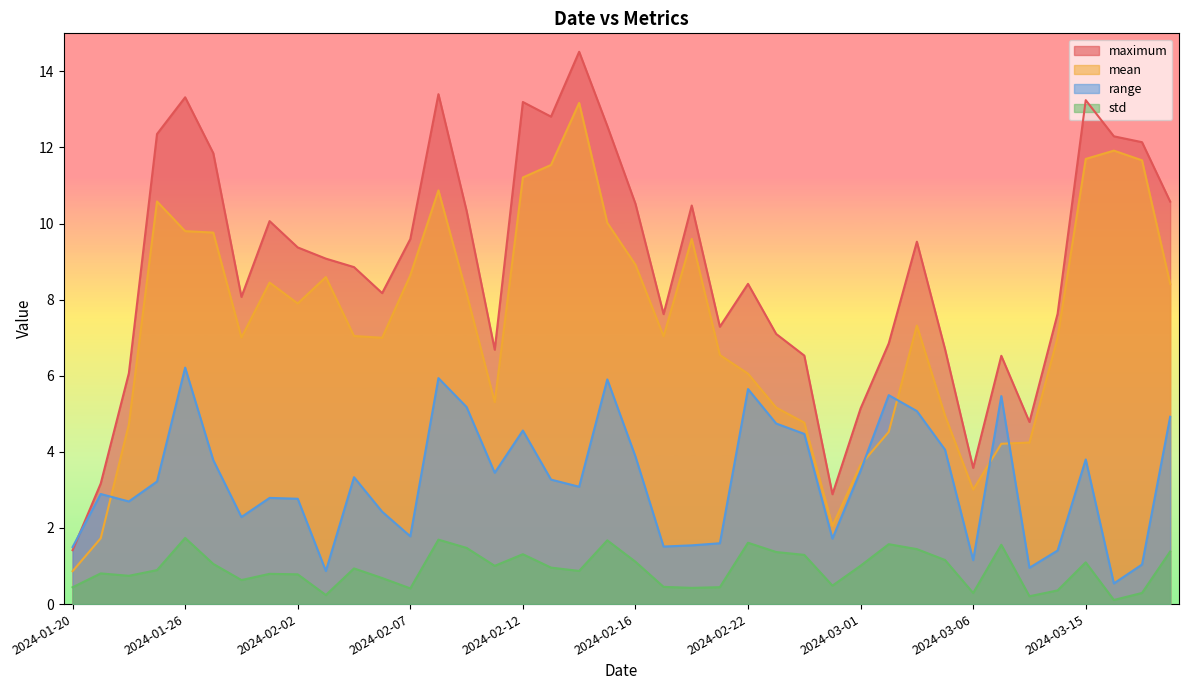

How many lines are shown in the chart?

4